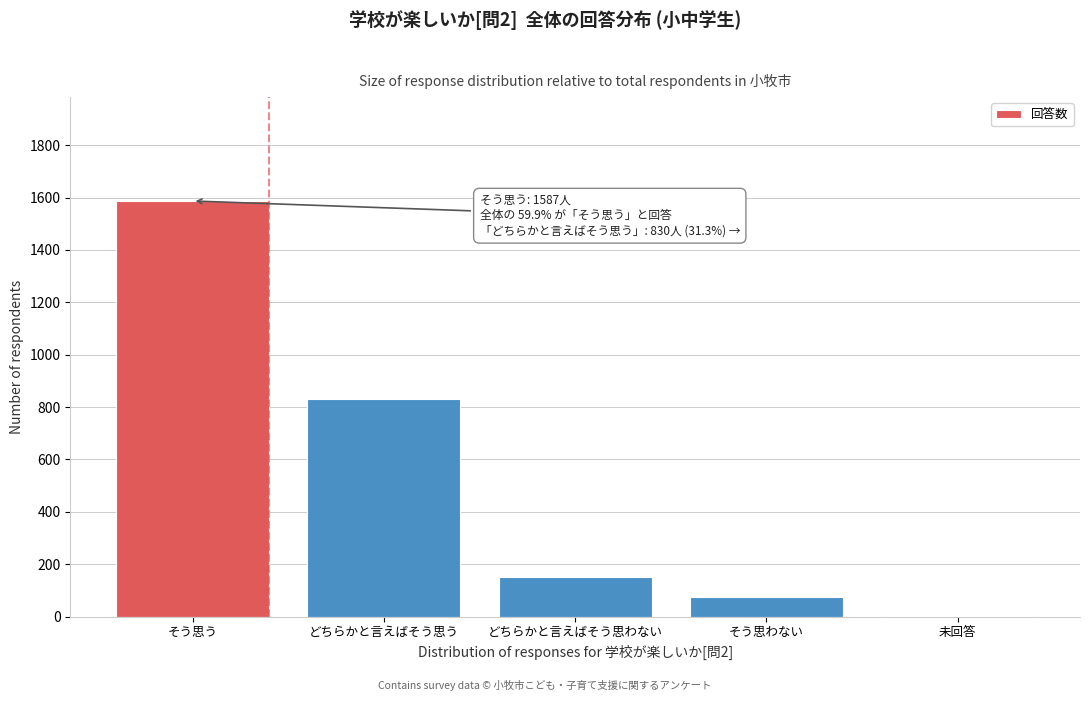

Reading right to left, transcribe all the data shown in this chart.

未回答=4	そう思わない=76	どちらかと言えばそう思わない=153	どちらかと言えばそう思う=830	そう思う=1587